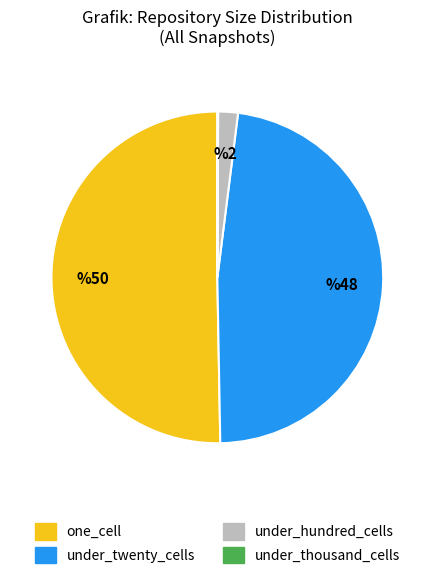

Which slice is the largest?

one_cell